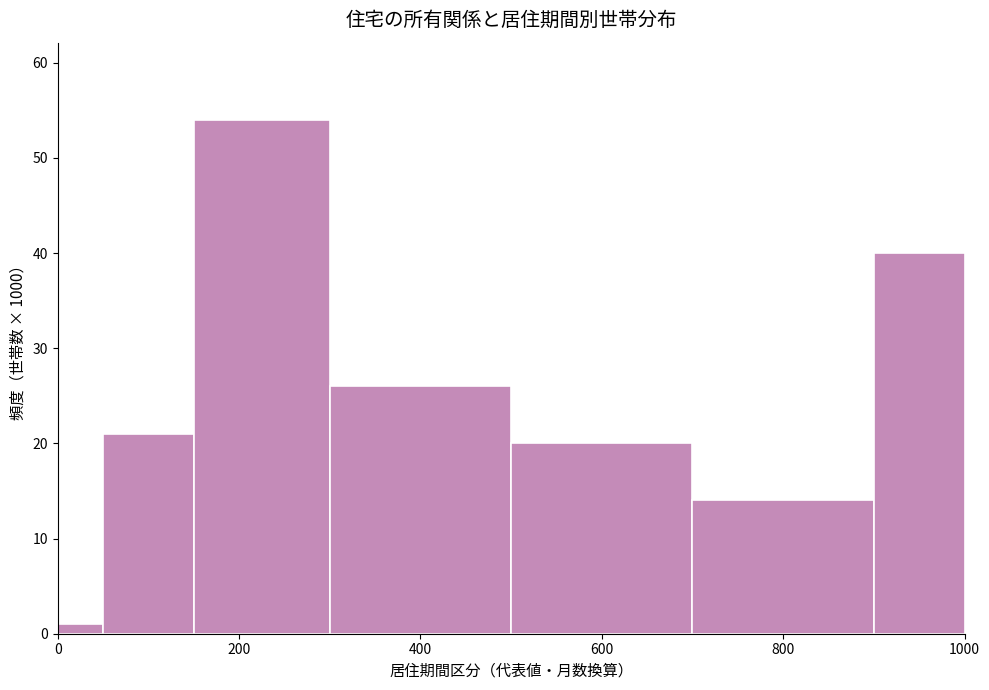

Read against the x-axis, roughly where is the centre of the tallest bar?

220